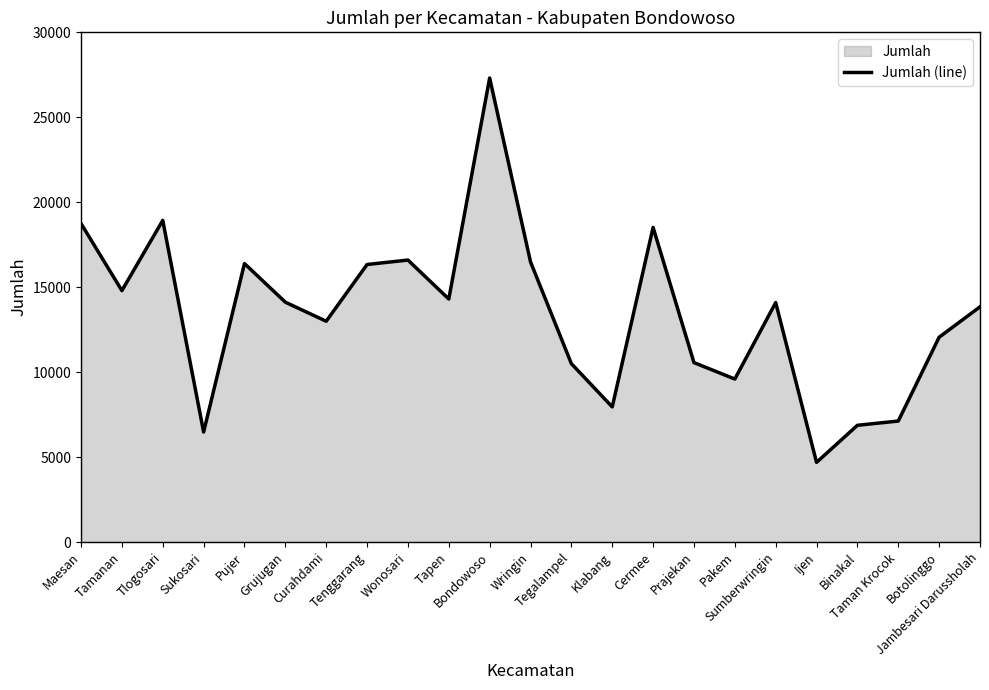

What is the difference between the maximum and minimum values?

22627